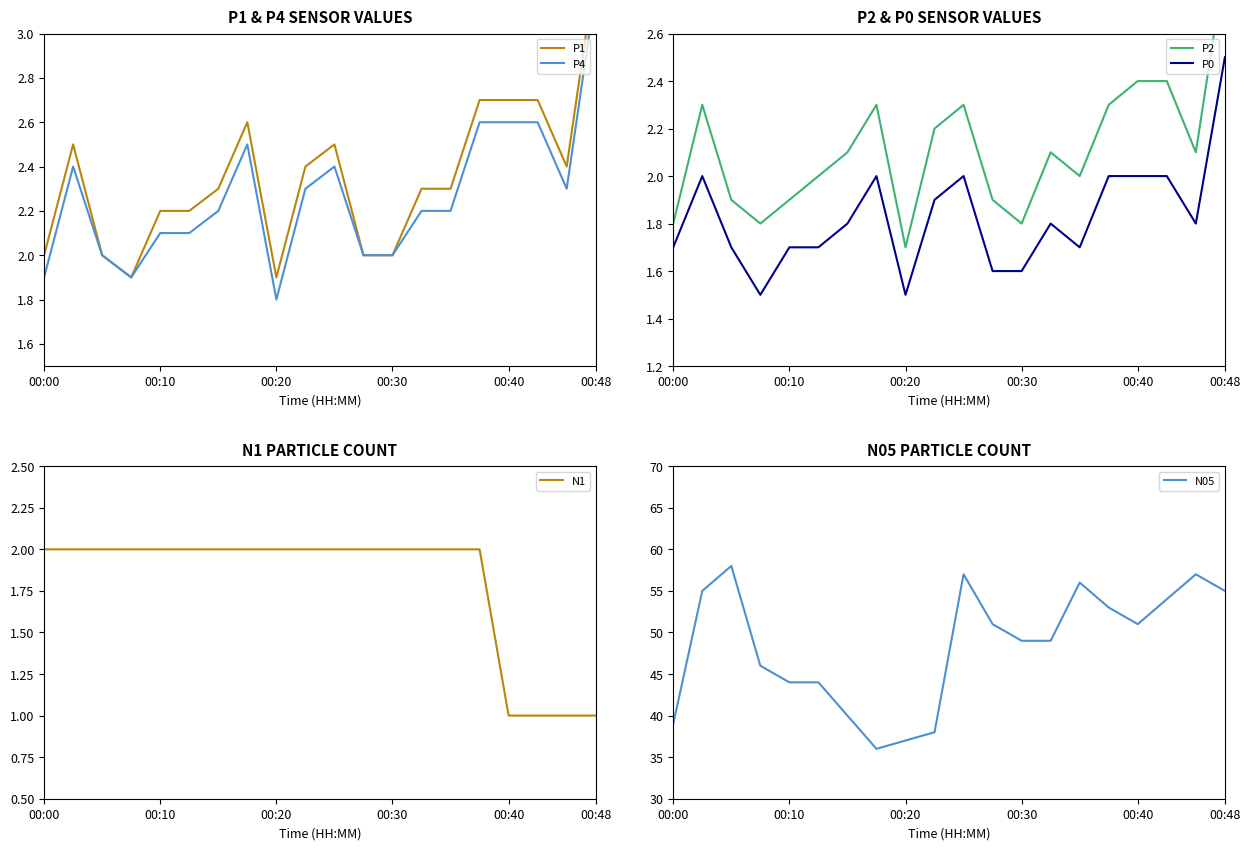

The P0 series shows 1.5 at 00:20. True or false?

True